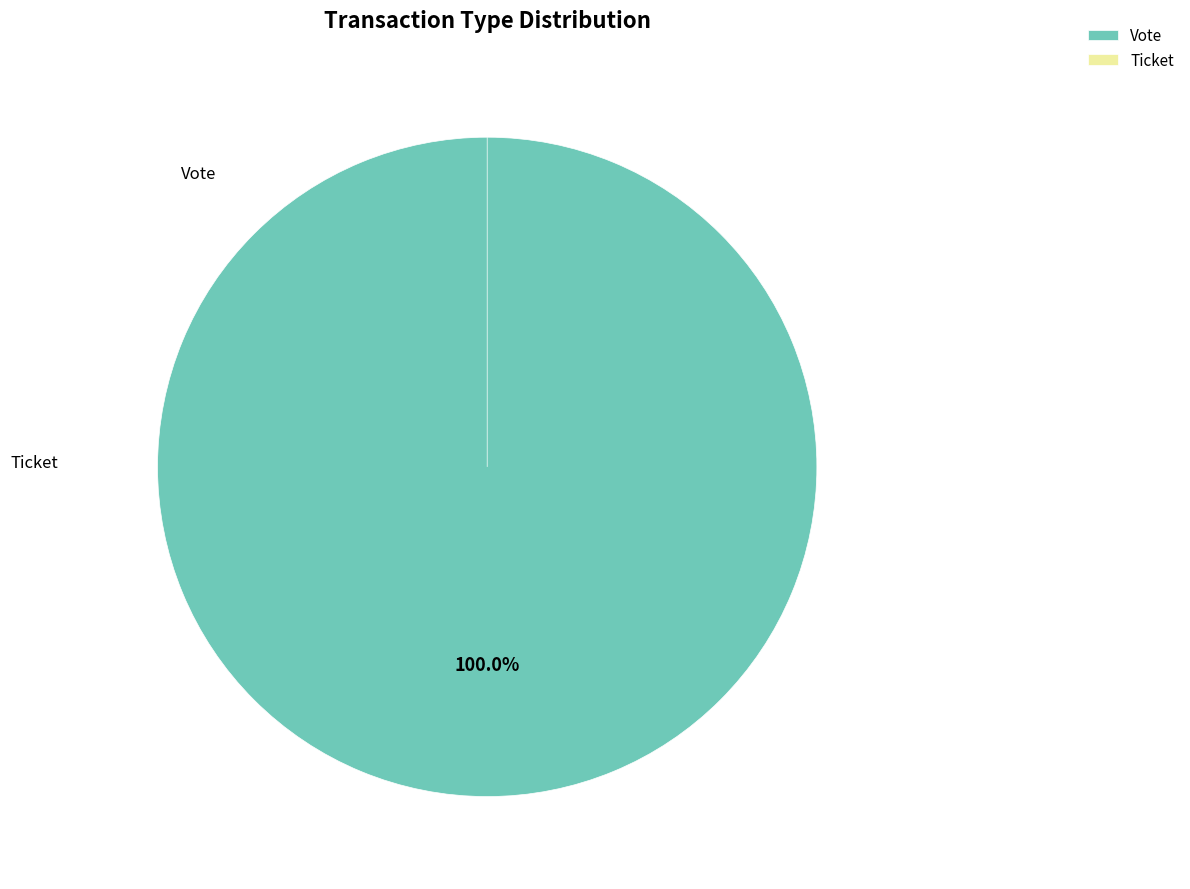

Is there a majority slice in this chart?

Yes